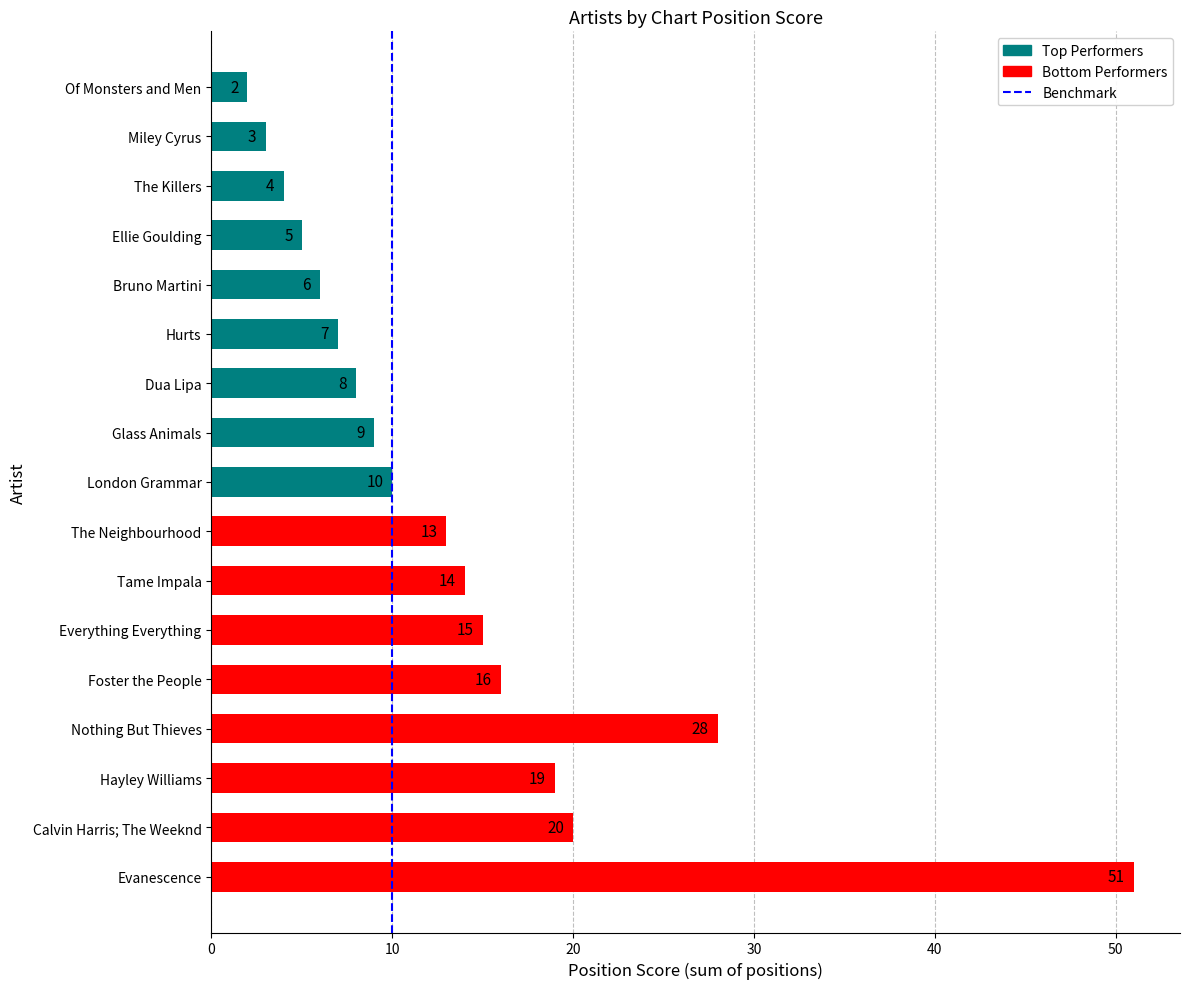

The value at Nothing But Thieves is 8. True or false?

False